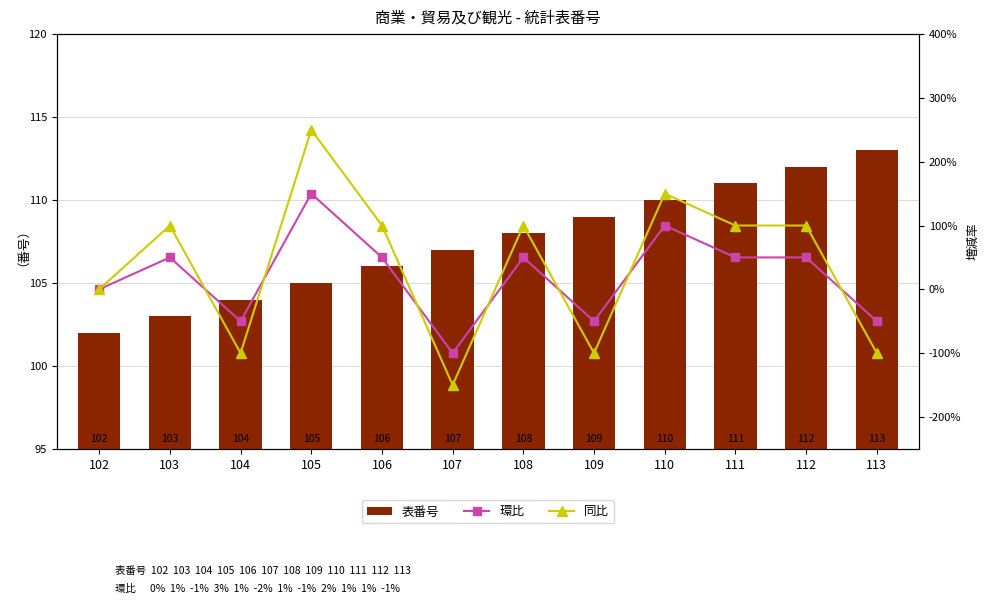

What is the difference between the maximum and minimum values in the 表番号 series?

11